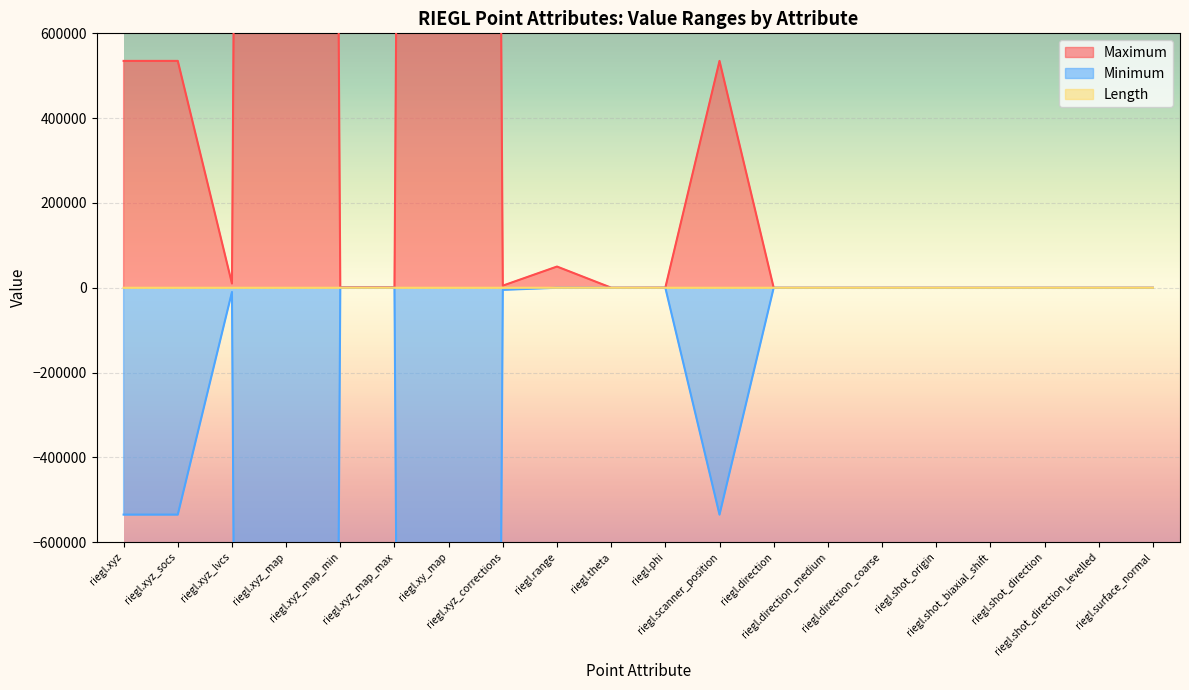

Is the value of Length at riegl.direction greater than the value of Minimum at riegl.xyz_lvcs?

Yes